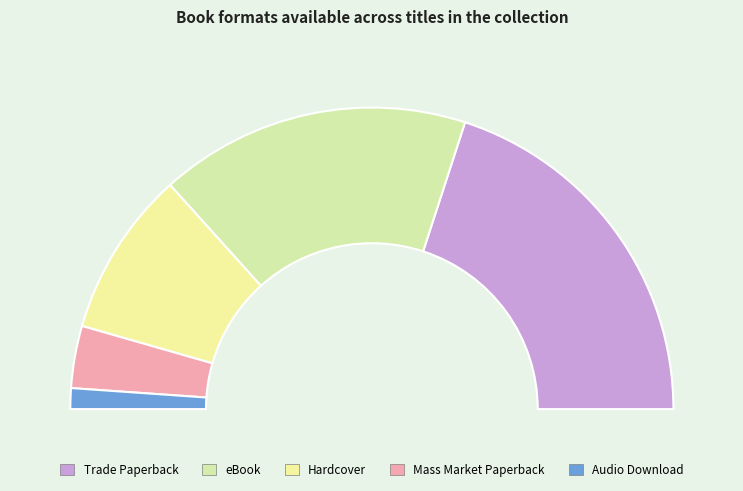

Combined, what portion of the pie is Audio Download and Hardcover?

20.0%